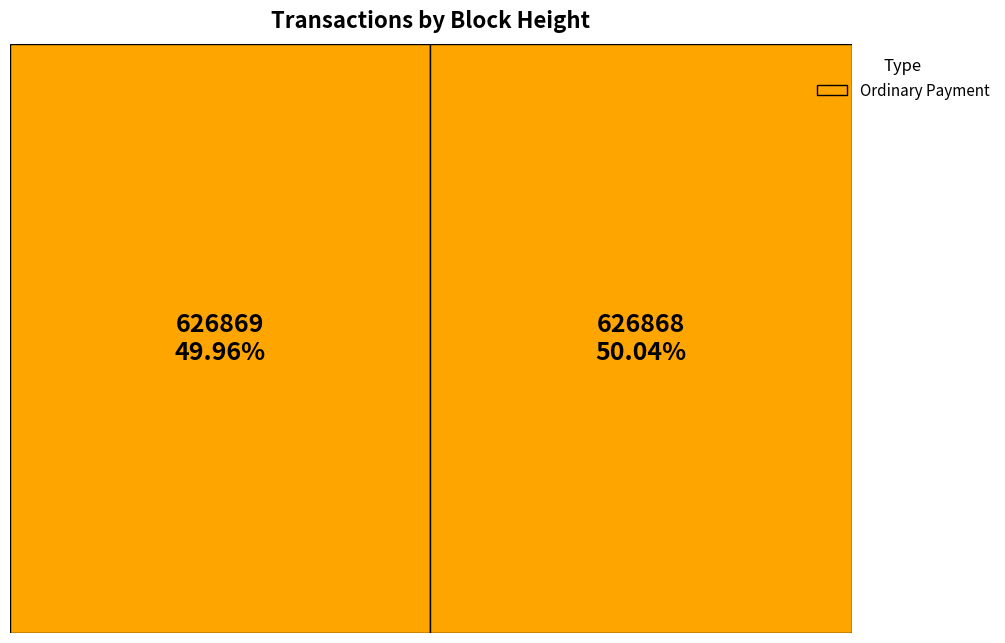

Is there any slice that represents more than half of the pie?

Yes